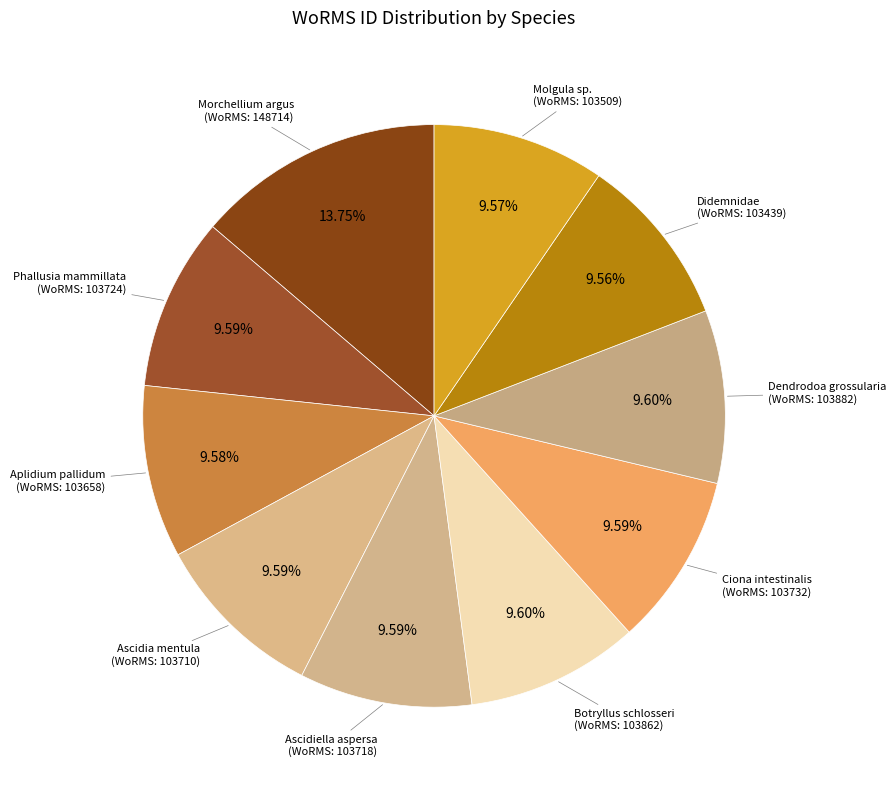

How many slices are in this pie chart?

10